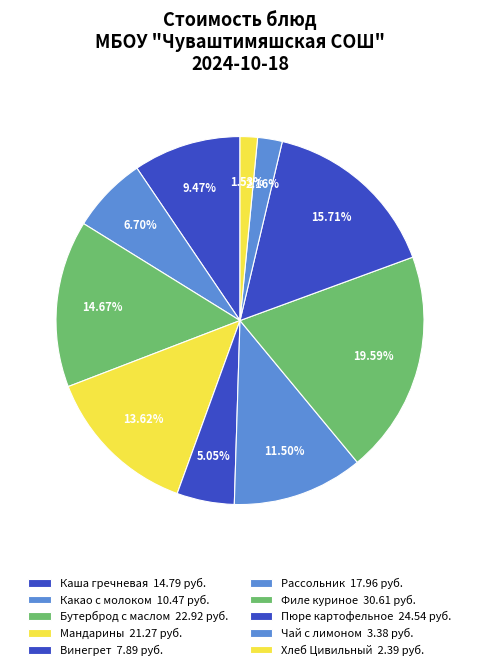

Which category has the smallest portion of the pie?

Хлеб Цивильный